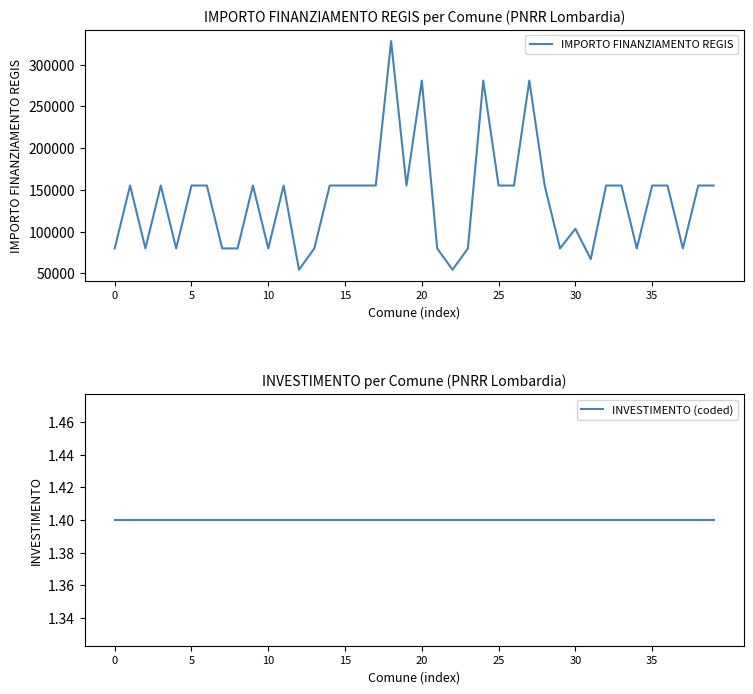

What is the maximum value for IMPORTO FINANZIAMENTO REGIS?

328160